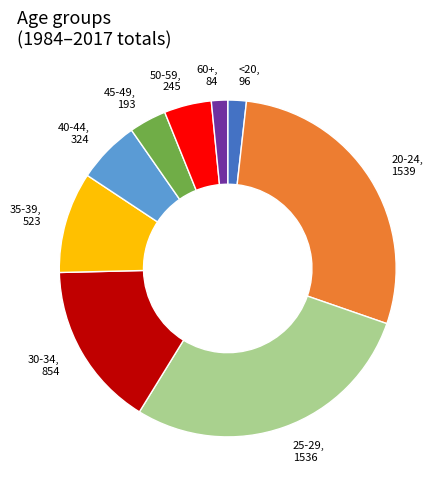

Approximately how many times larger is the value at 30-34 compared to <20?

8.9